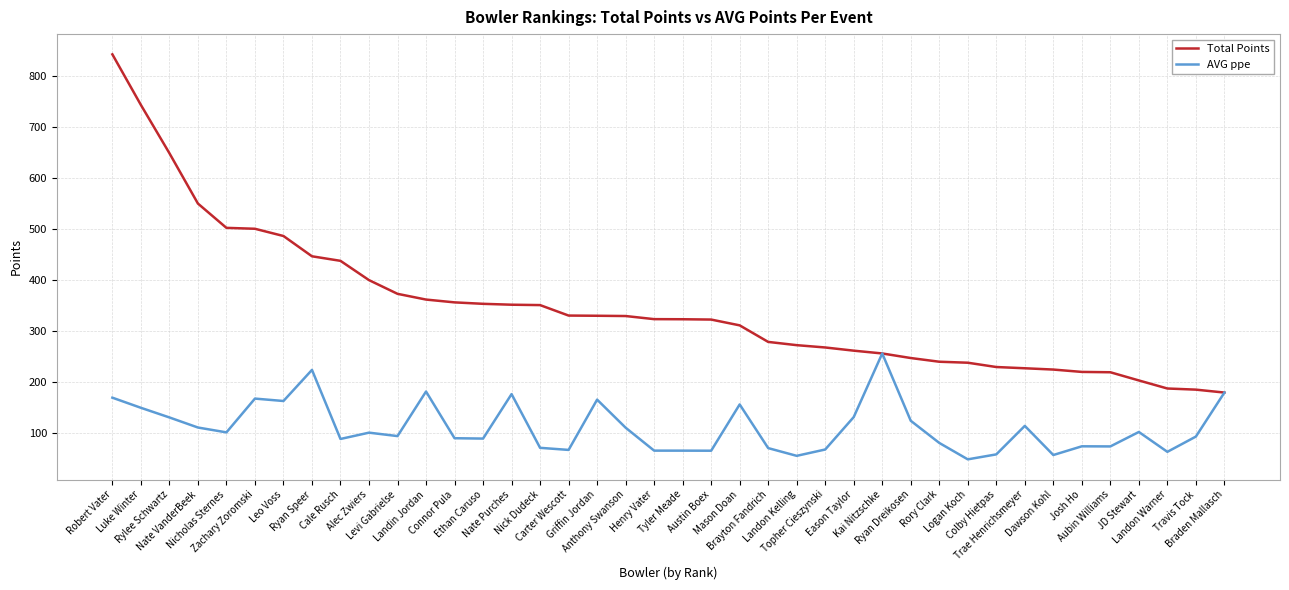

Which series has the largest total across all categories?

Total Points